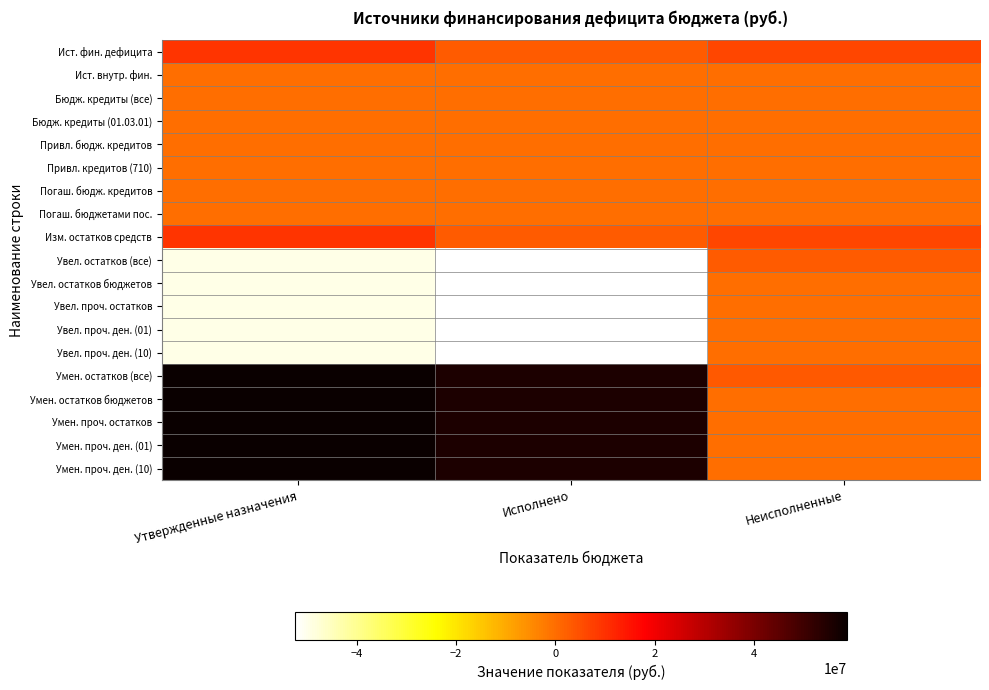

At Неисполненные, list the series in order from largest to smallest.

Ист. фин. дефицита, Изм. остатков средств, Умен. остатков (все), Увел. остатков (все), Ист. внутр. фин., Бюдж. кредиты (все), Бюдж. кредиты (01.03.01), Привл. бюдж. кредитов, Привл. кредитов (710), Погаш. бюдж. кредитов, Погаш. бюджетами пос., Увел. остатков бюджетов, Увел. проч. остатков, Увел. проч. ден. (01), Увел. проч. ден. (10), Умен. остатков бюджетов, Умен. проч. остатков, Умен. проч. ден. (01), Умен. проч. ден. (10)